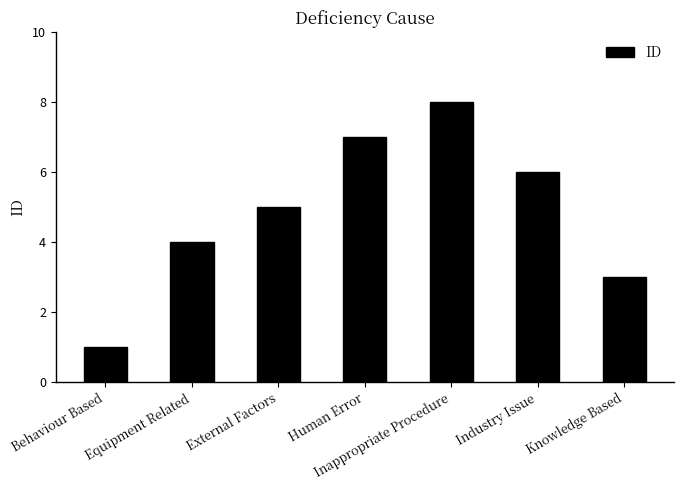

What is the greatest value displayed?

8